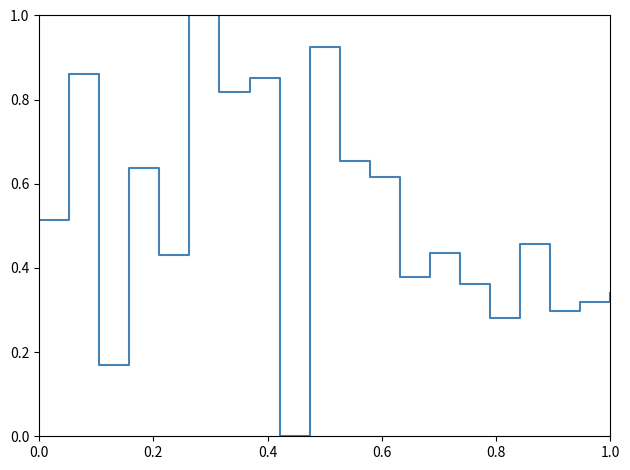

What is the greatest value displayed?

1.0